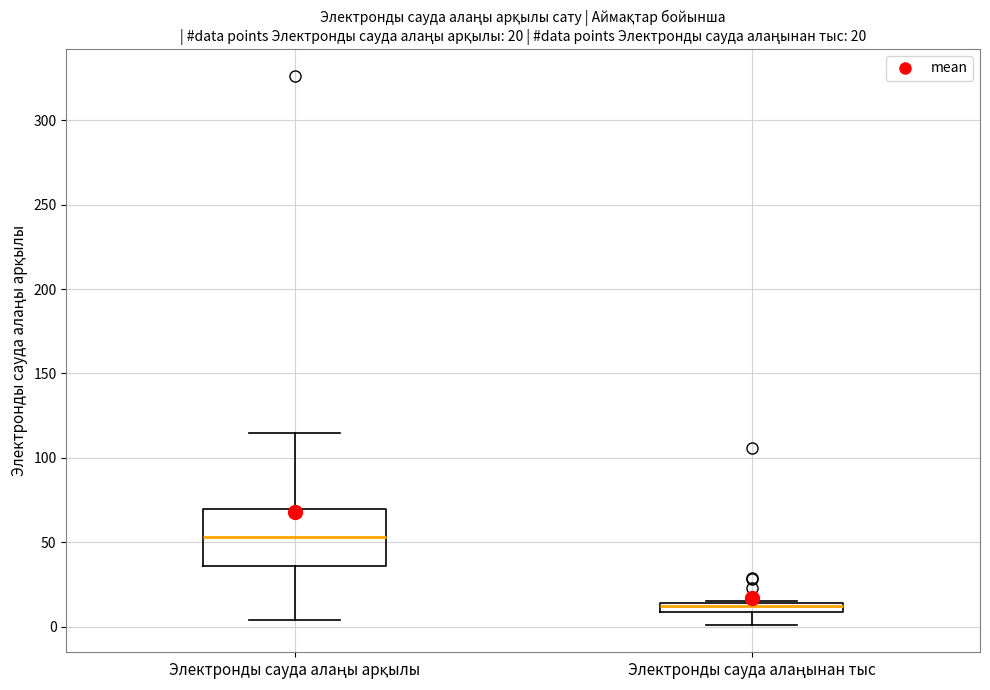

Which box's median line is the lowest?

Электронды сауда алаңынан тыс